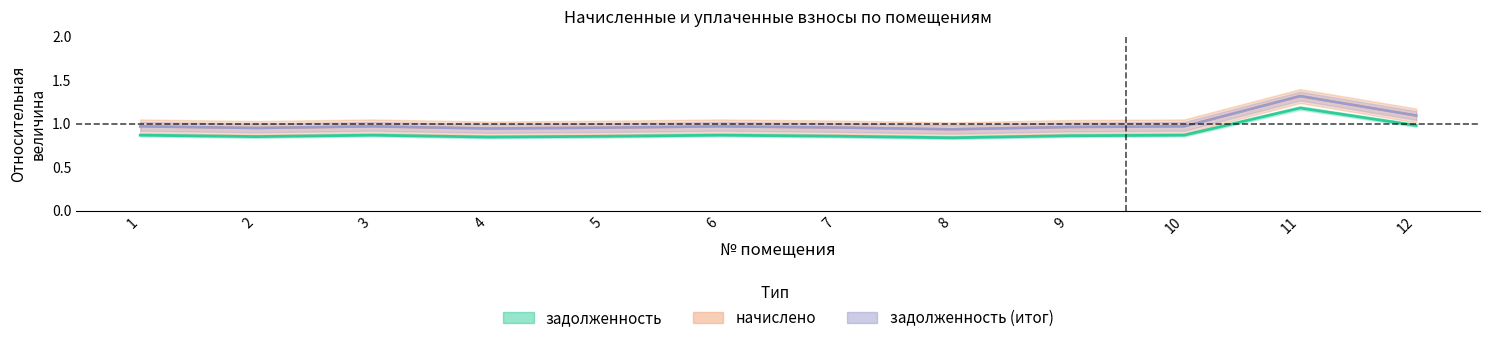

What is the smallest value displayed?

0.8